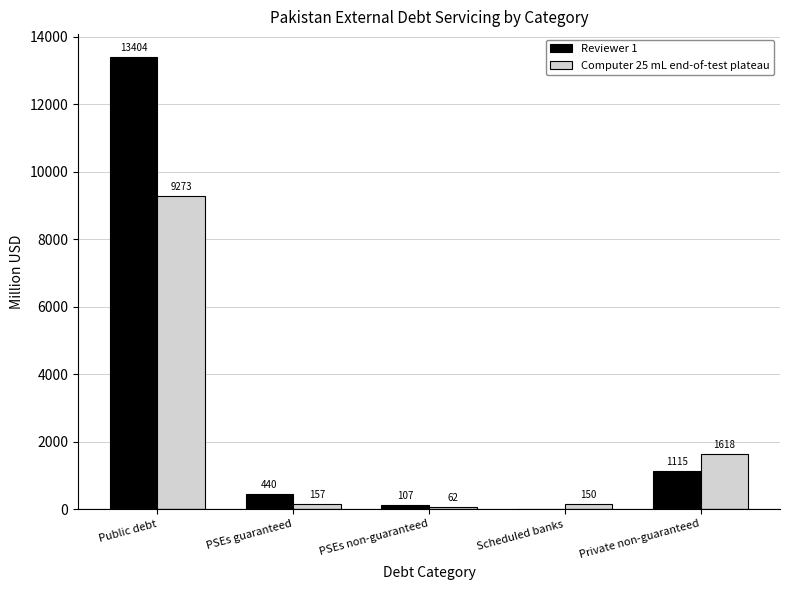

At which category is the sum across all series the highest?

Public debt